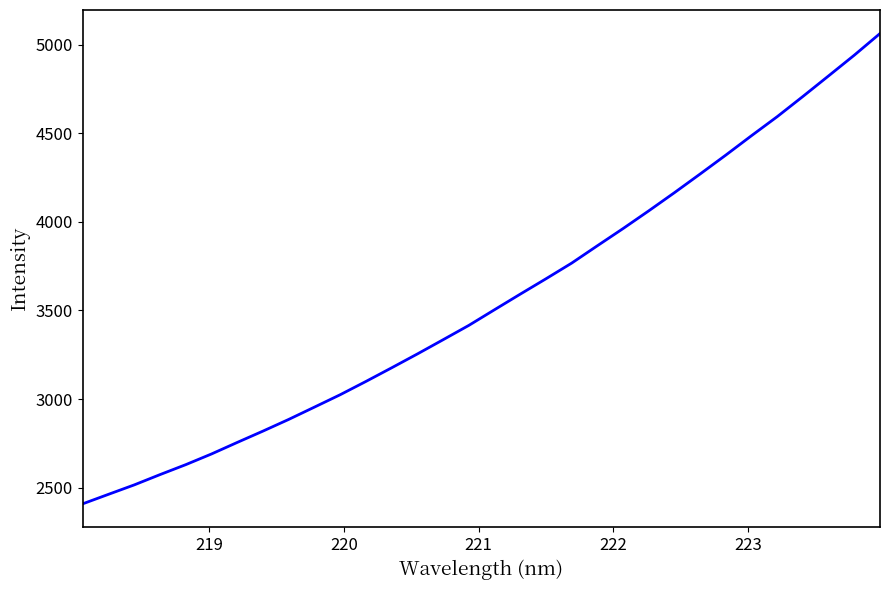

What is the difference between the maximum and minimum values?

2652.9